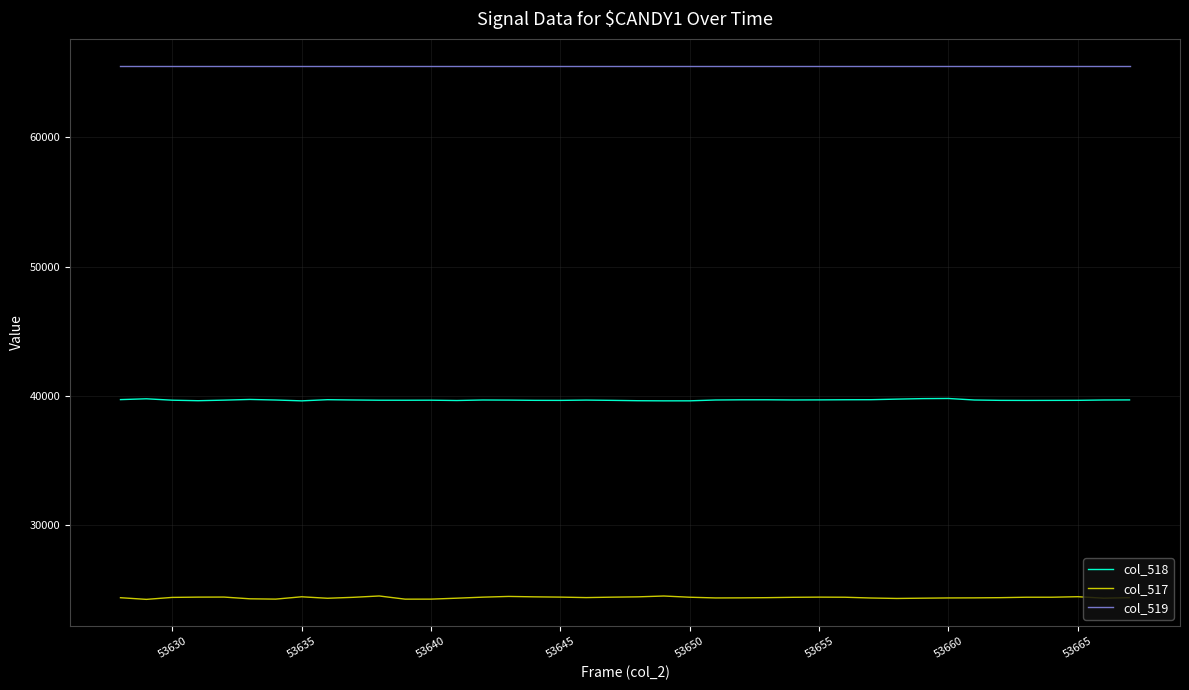

Which series has the widest spread of values?

col_517